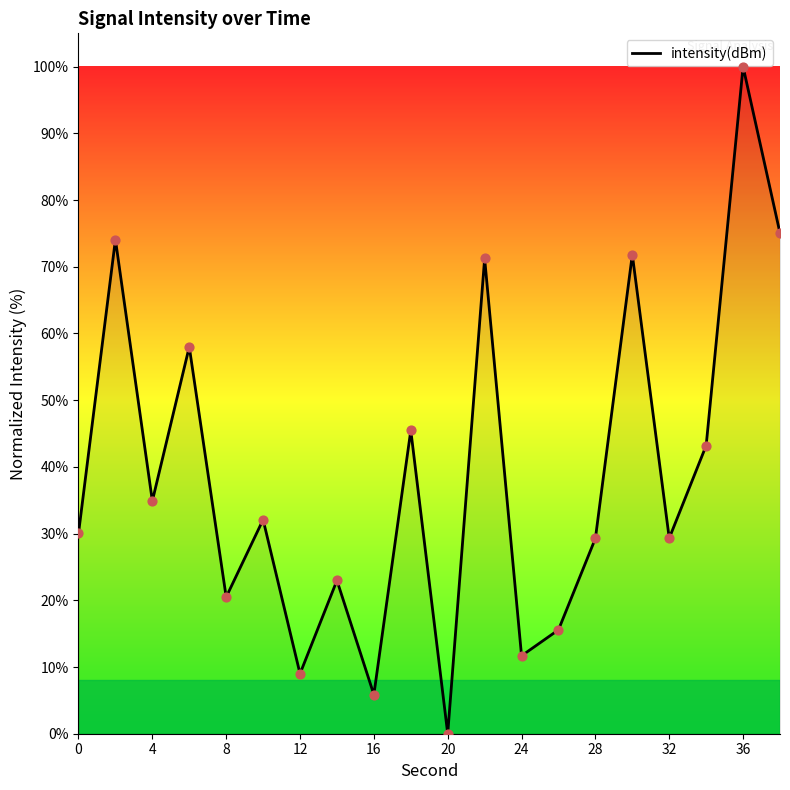

What is the difference between the maximum and minimum values?

100.0